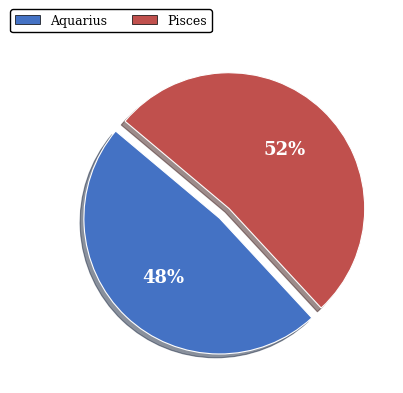

What is the largest slice in the pie chart?

Pisces